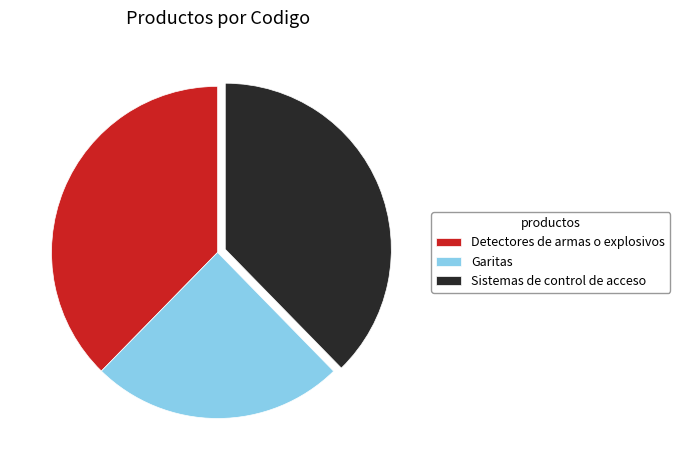

Combined, do Sistemas de control de acceso and Garitas account for over 50%?

Yes